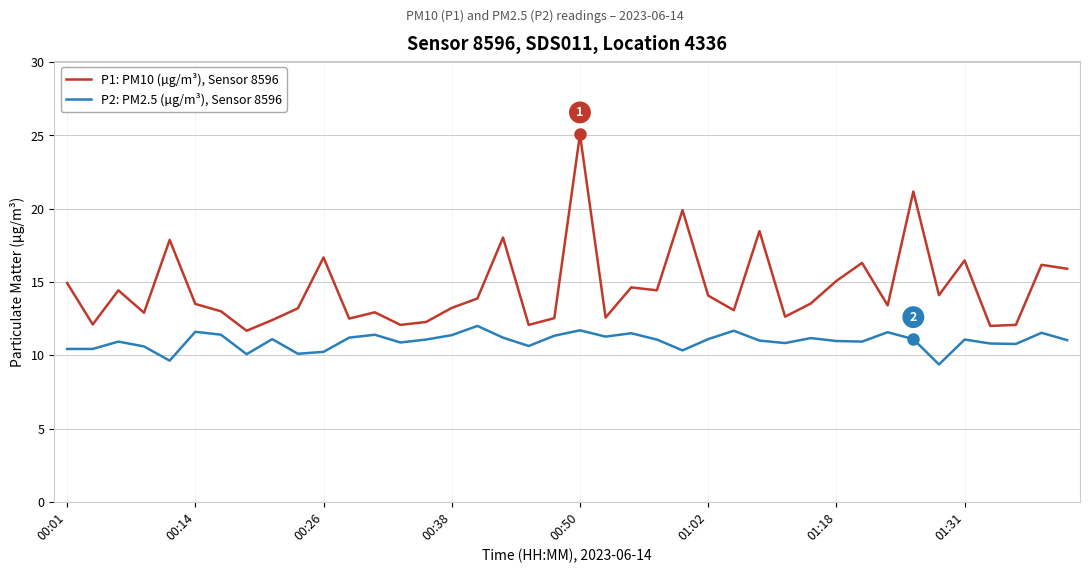

Which series has the largest range (max minus min)?

P1: PM10 (µg/m³), Sensor 8596